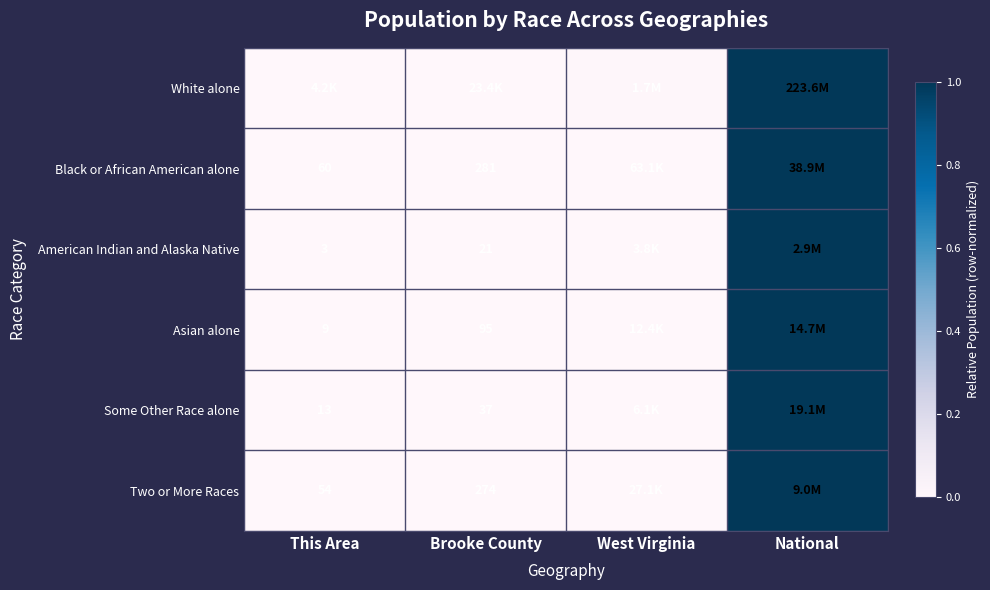

Is the value of American Indian and Alaska Native at Brooke County greater than the value of Black or African American alone at This Area?

No